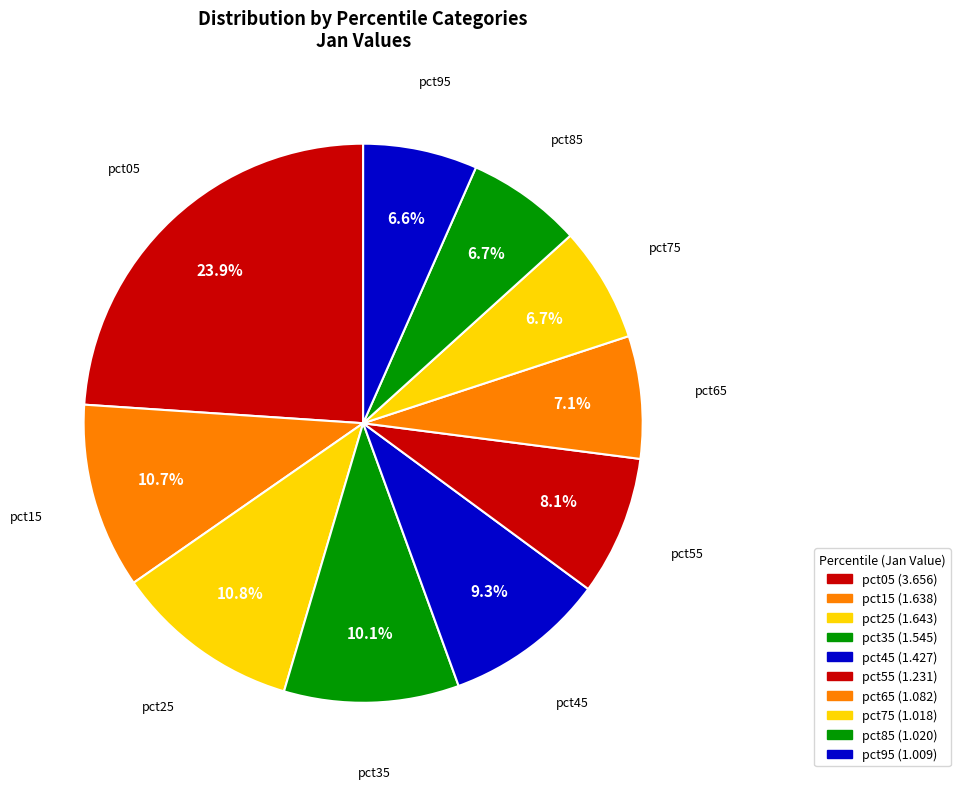

Is pct35 the majority of the pie?

No